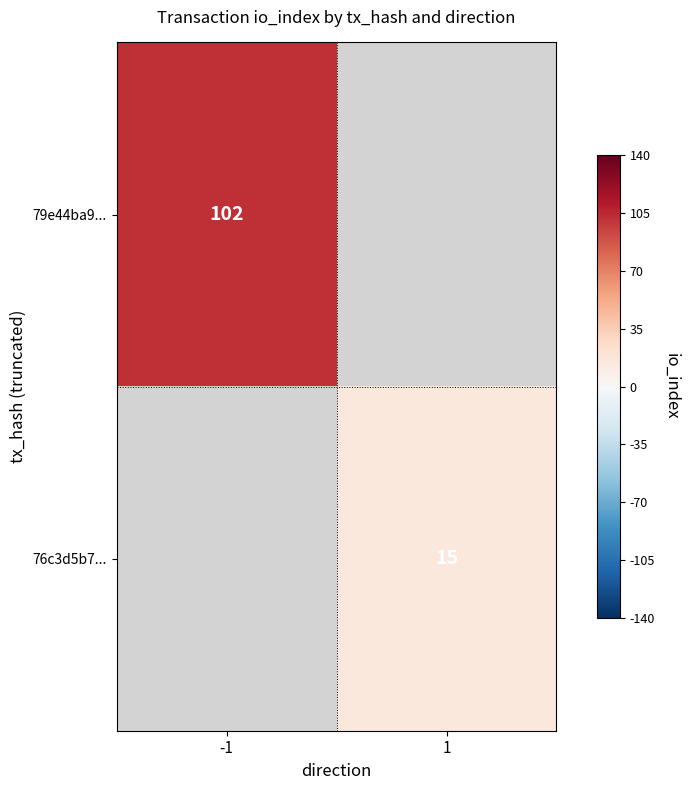

What is the maximum value shown in the chart?

102.0